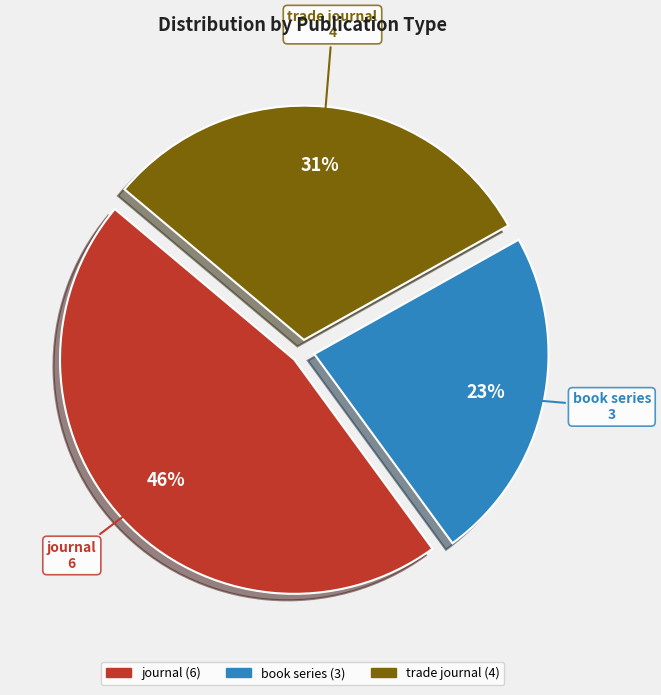

Does trade journal represent more than half of the total?

No